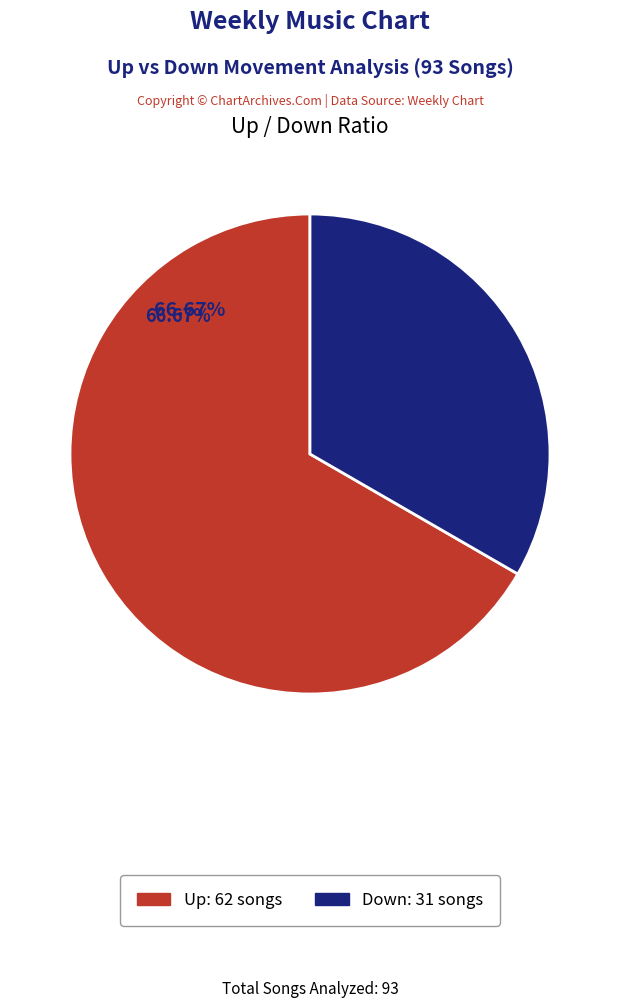

Do up and down together represent more than half of the pie?

Yes